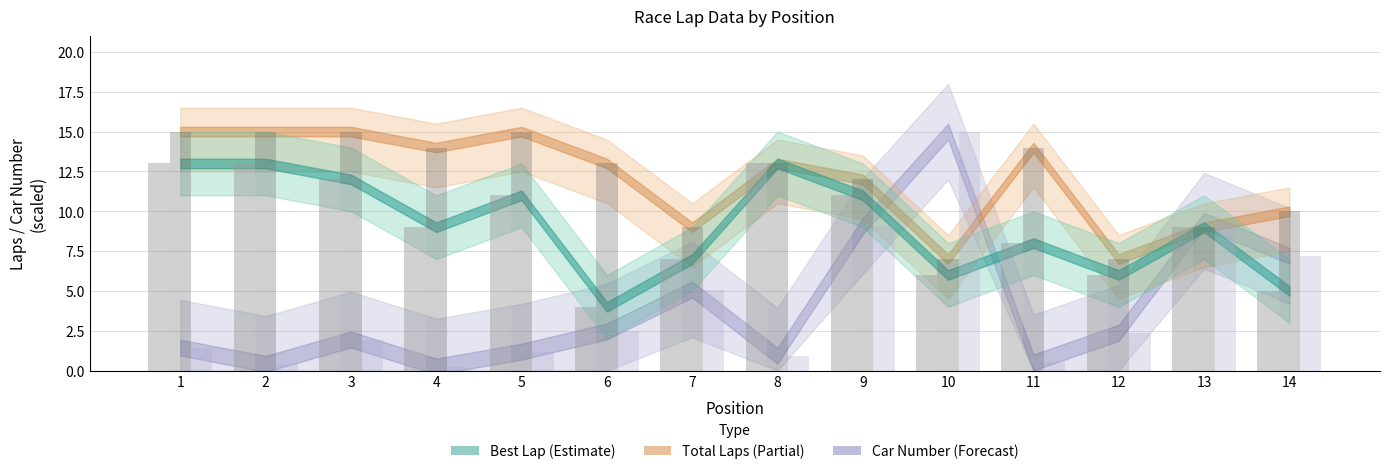

The Total Laps series shows 4.6 at 7. True or false?

False